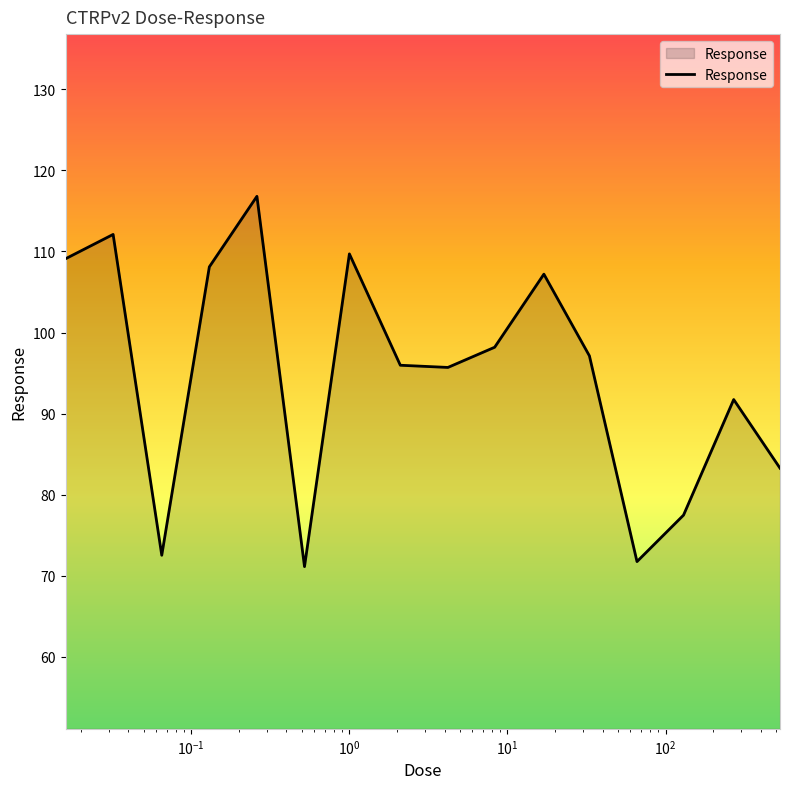

What is the greatest value displayed?

116.8